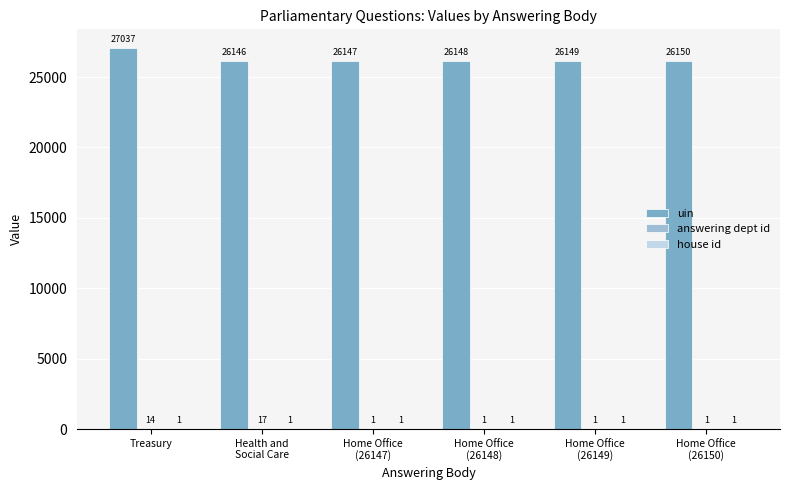

What is the maximum value shown in the chart?

27037